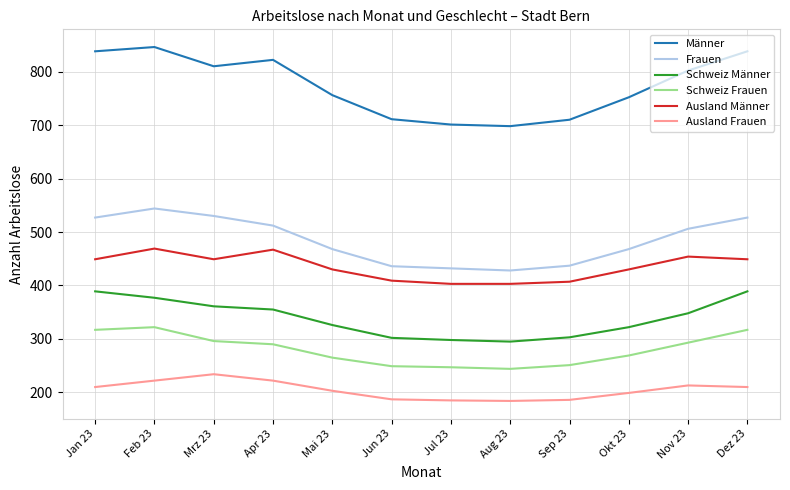

What is the difference between the maximum and minimum values in the Frauen series?

116